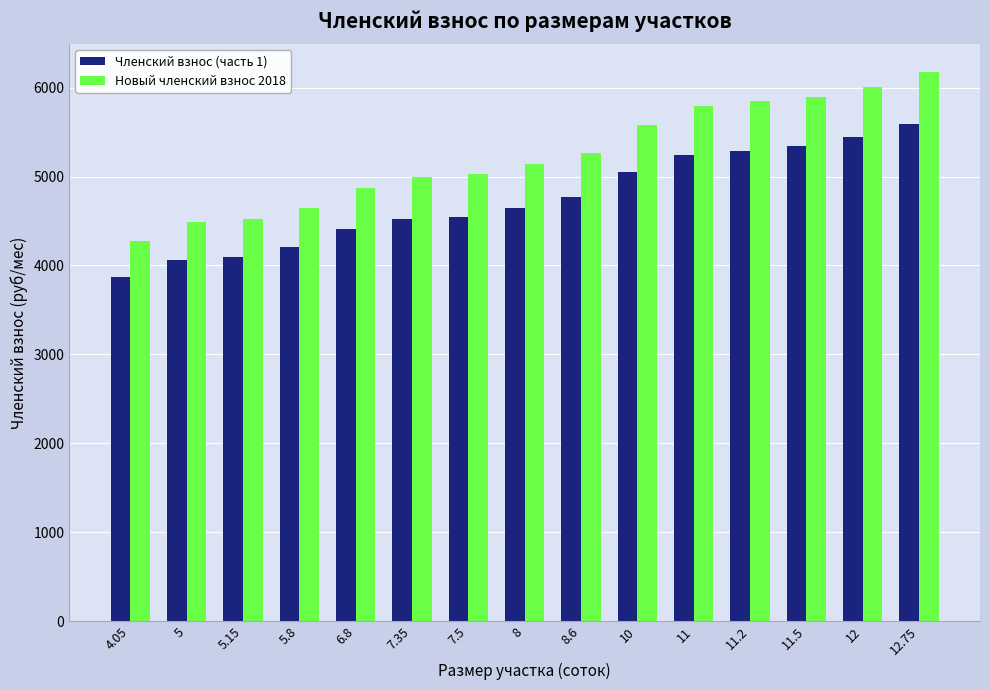

Which series has the widest spread of values?

Новый членский взнос 2018